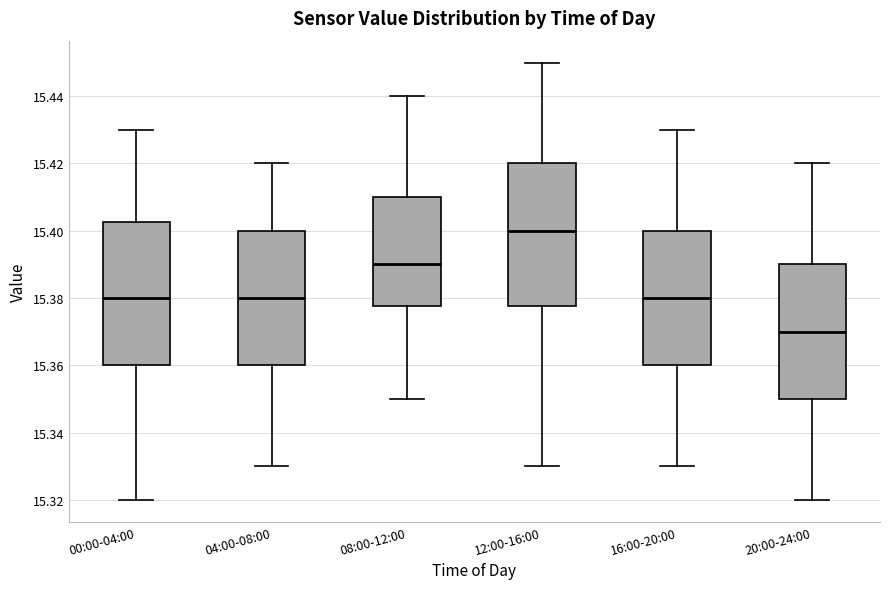

Which box has the lowest median line?

20:00-24:00